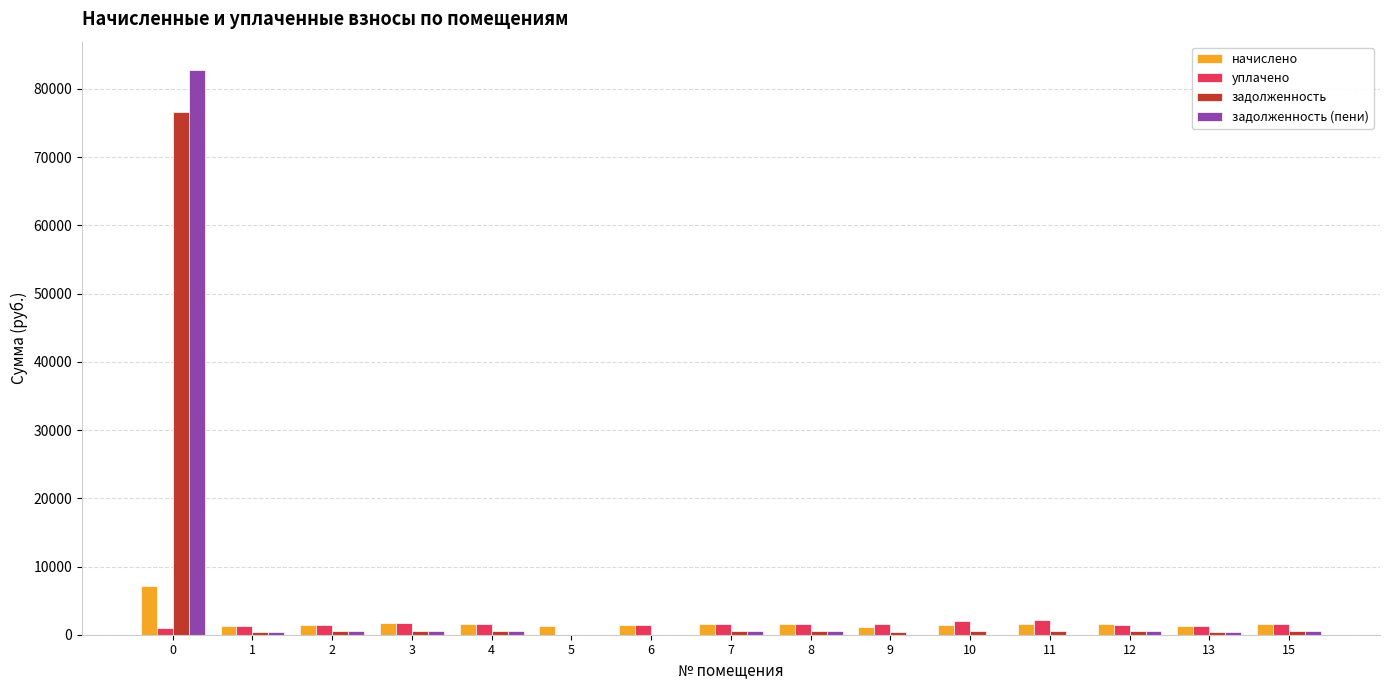

Which series has the widest spread of values?

задолженность (пени)